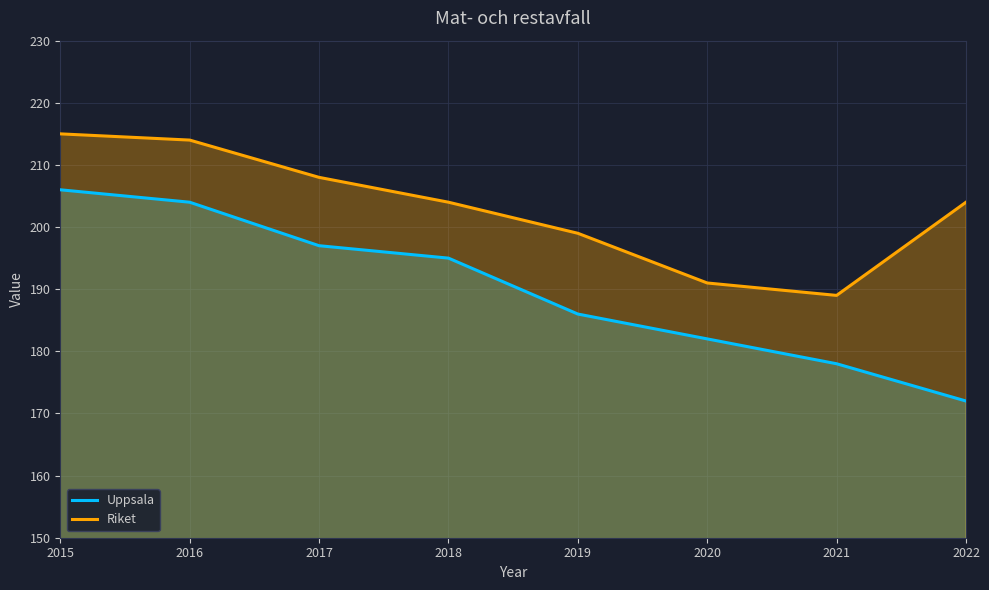

Which category has the highest value across all series?

2015